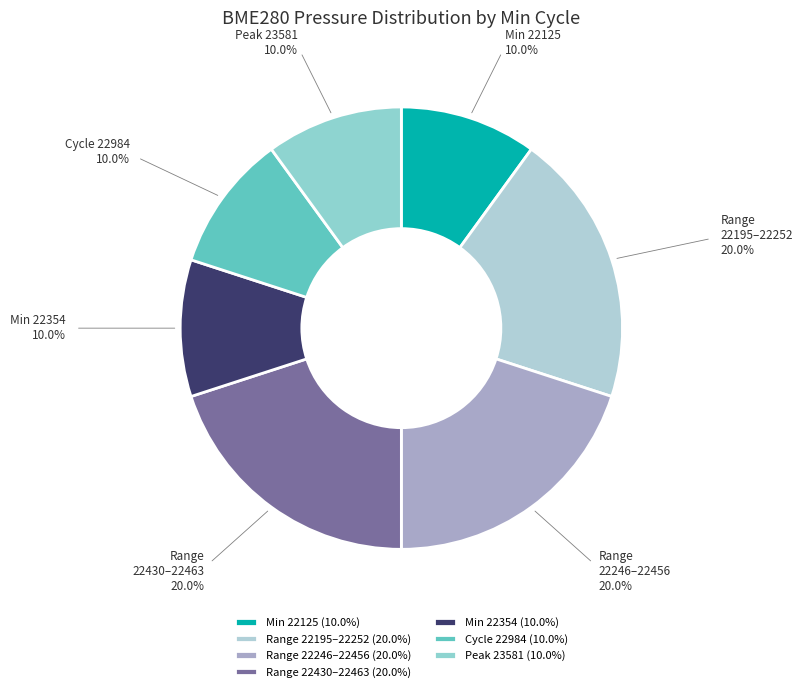

Is Min 22125 10.0% the majority of the pie?

No